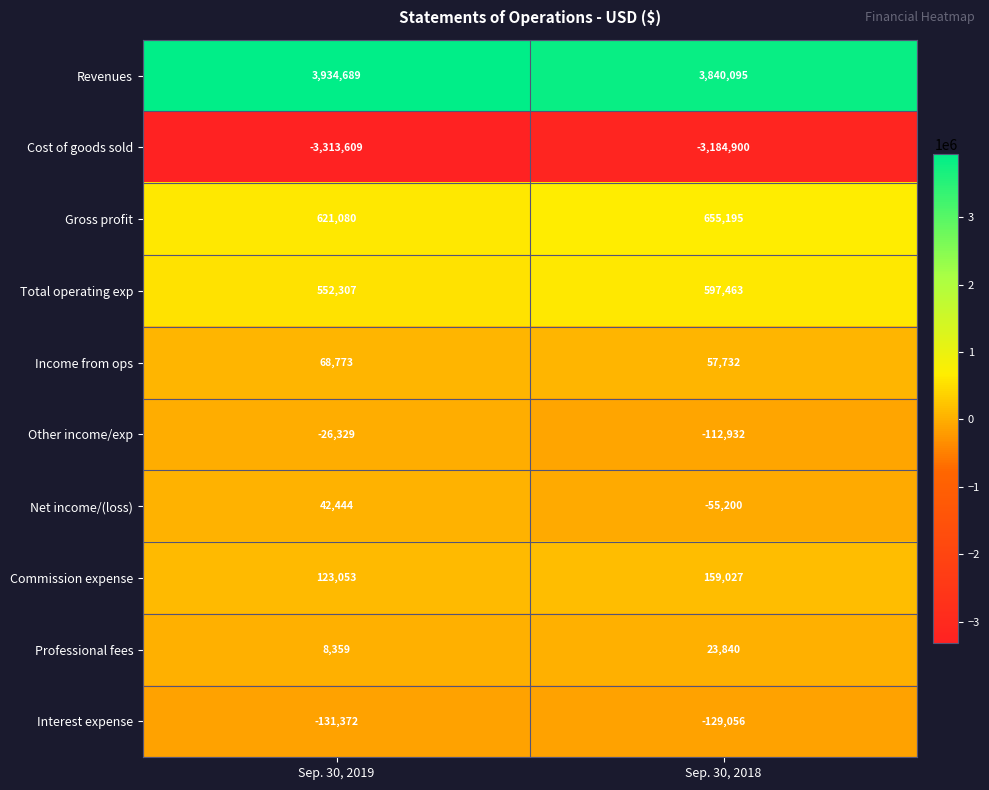

The value of Income from ops at Sep. 30, 2019 is 92763. True or false?

False